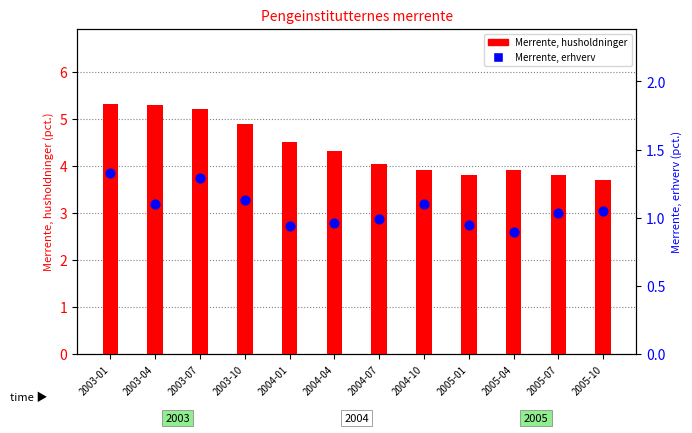

What are all the series names shown in the legend?

Merrente, husholdninger, Merrente, erhverv